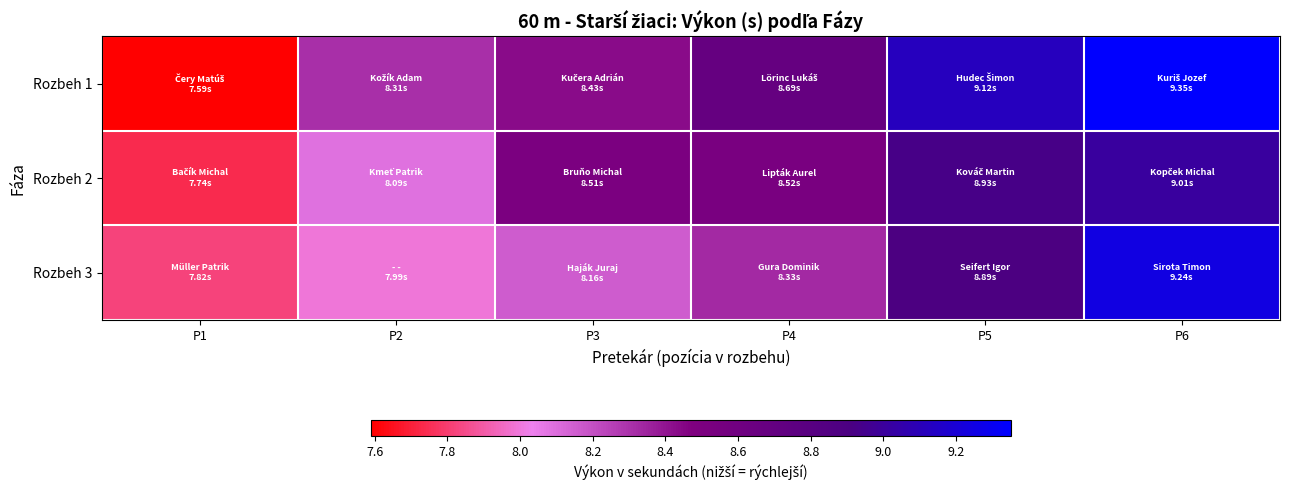

Which series changed the most between P1 and P5?

Rozbeh 1